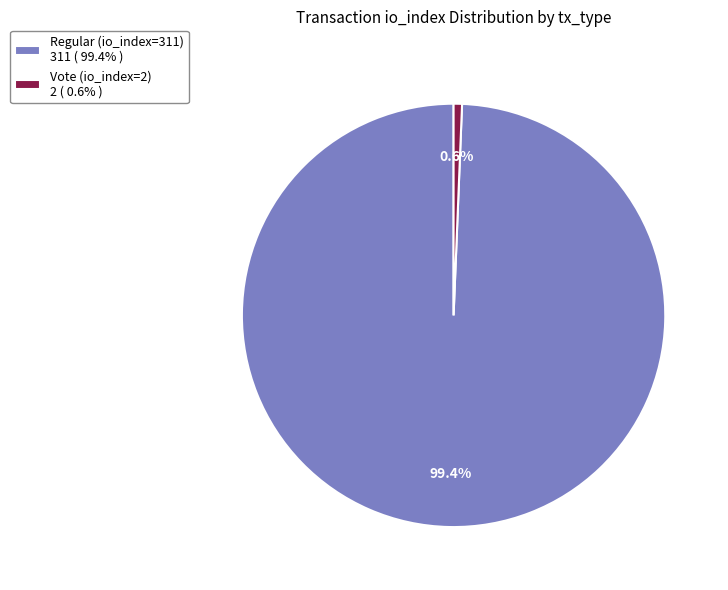

Which slice is the largest?

Regular (io_index=311)